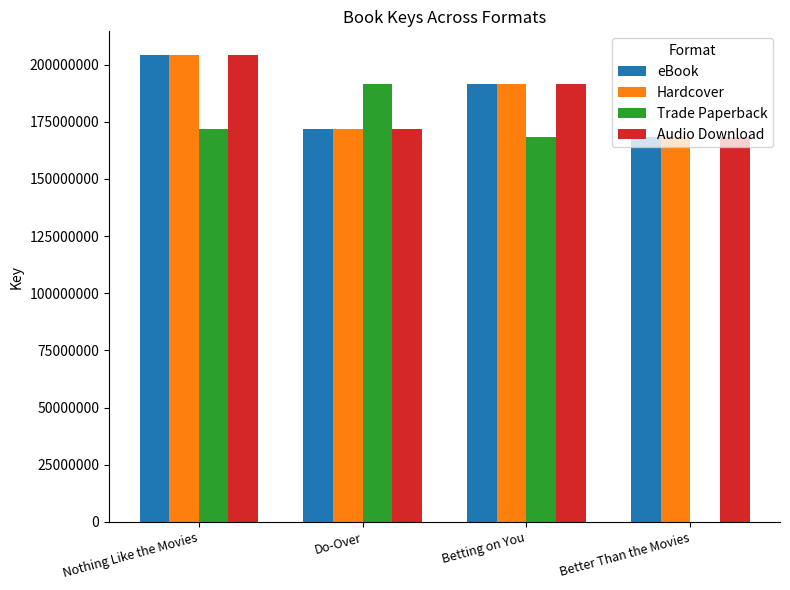

What is the smallest value displayed?

168268540.0